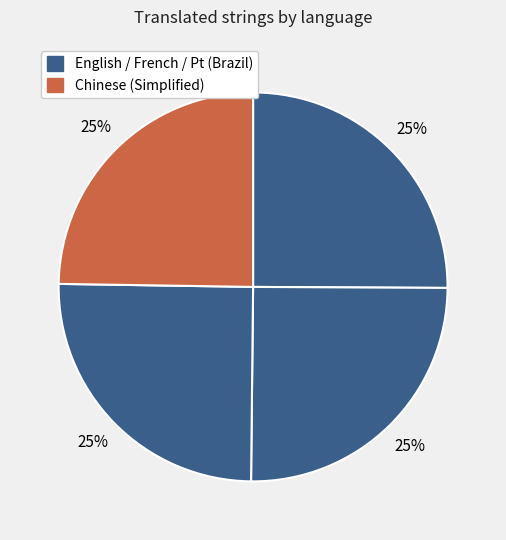

What is the smallest slice in the pie chart?

Chinese (Simplified)